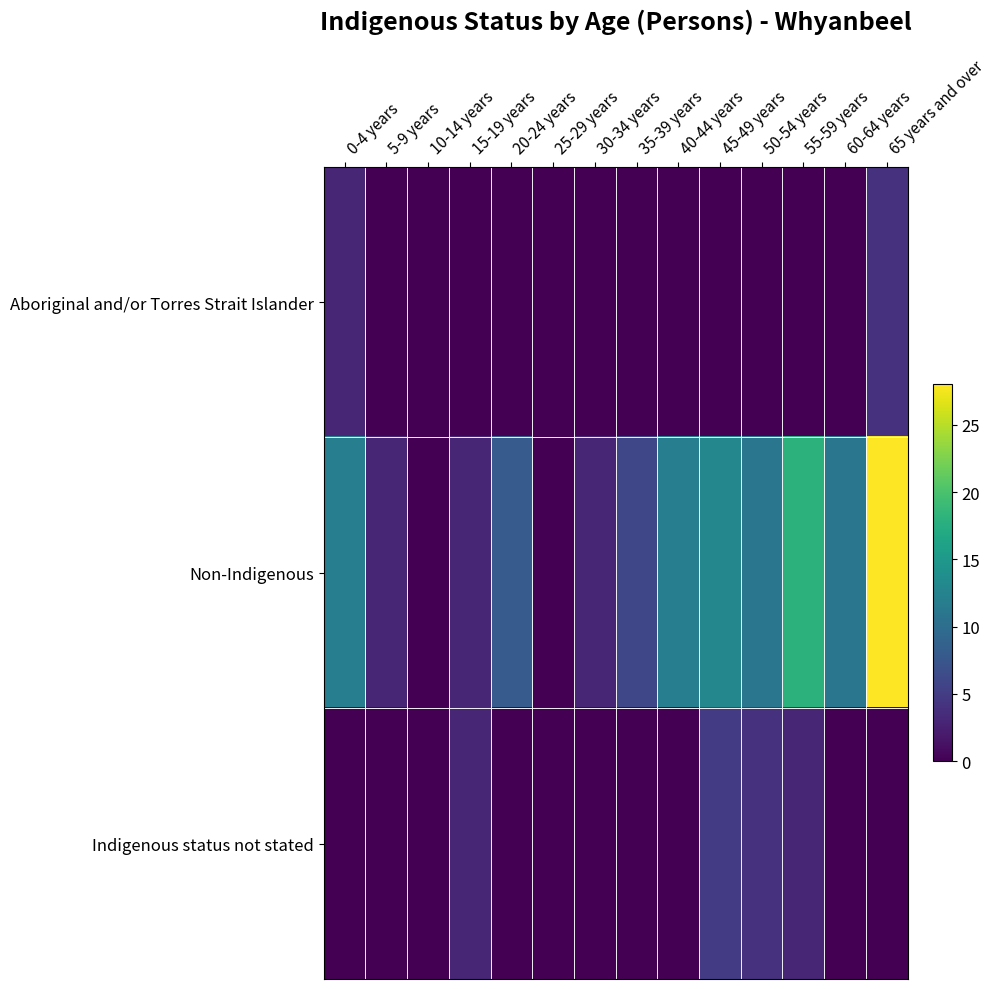

Reading left to right, list all the values displayed in this chart.

Aboriginal and/or Torres Strait Islander: 0-4 years=3	5-9 years=0	10-14 years=0	15-19 years=0	20-24 years=0	25-29 years=0	30-34 years=0	35-39 years=0	40-44 years=0	45-49 years=0	50-54 years=0	55-59 years=0	60-64 years=0	65 years and over=4
Non-Indigenous: 0-4 years=12	5-9 years=3	10-14 years=0	15-19 years=3	20-24 years=8	25-29 years=0	30-34 years=3	35-39 years=6	40-44 years=12	45-49 years=13	50-54 years=11	55-59 years=18	60-64 years=11	65 years and over=28
Indigenous status not stated: 0-4 years=0	5-9 years=0	10-14 years=0	15-19 years=3	20-24 years=0	25-29 years=0	30-34 years=0	35-39 years=0	40-44 years=0	45-49 years=5	50-54 years=4	55-59 years=3	60-64 years=0	65 years and over=0